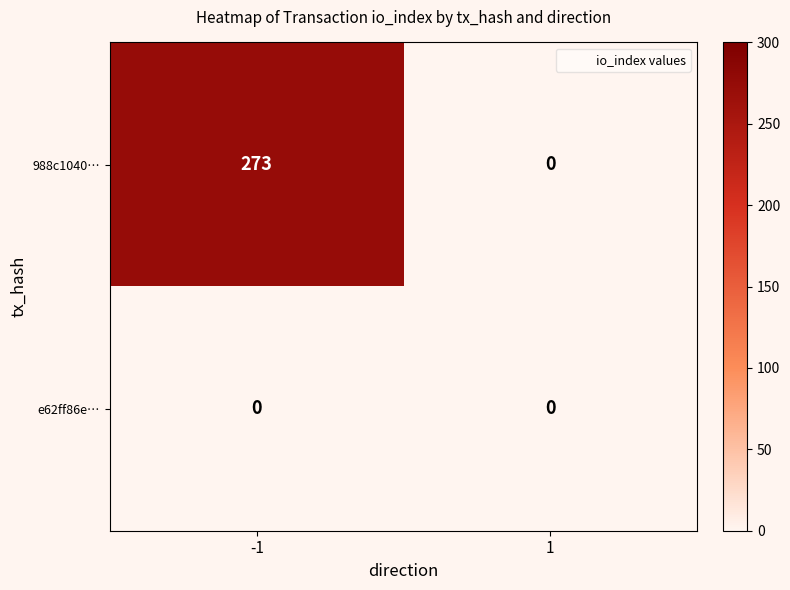

Rank the series by their average value, from highest to lowest.

988c1040…, e62ff86e…